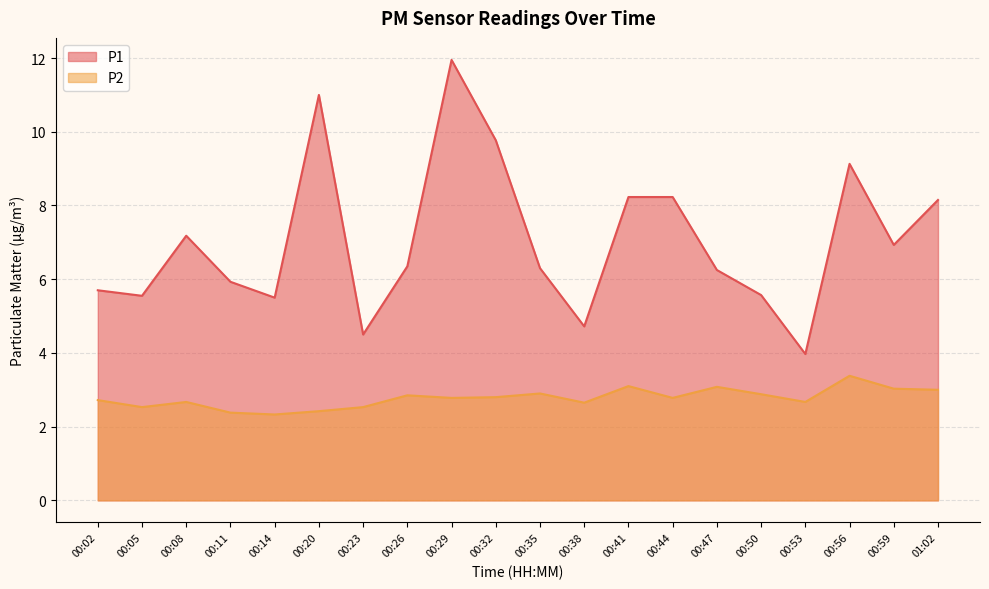

Which series has the widest spread of values?

P1